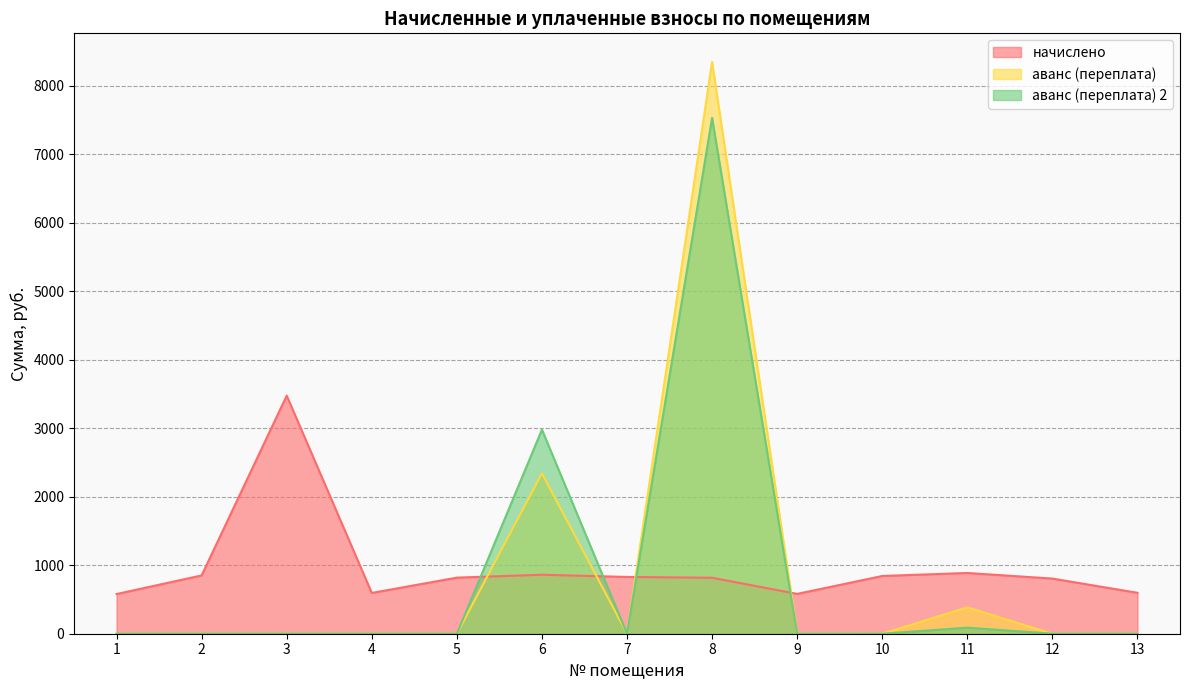

What is the highest value of the начислено series?

3476.5